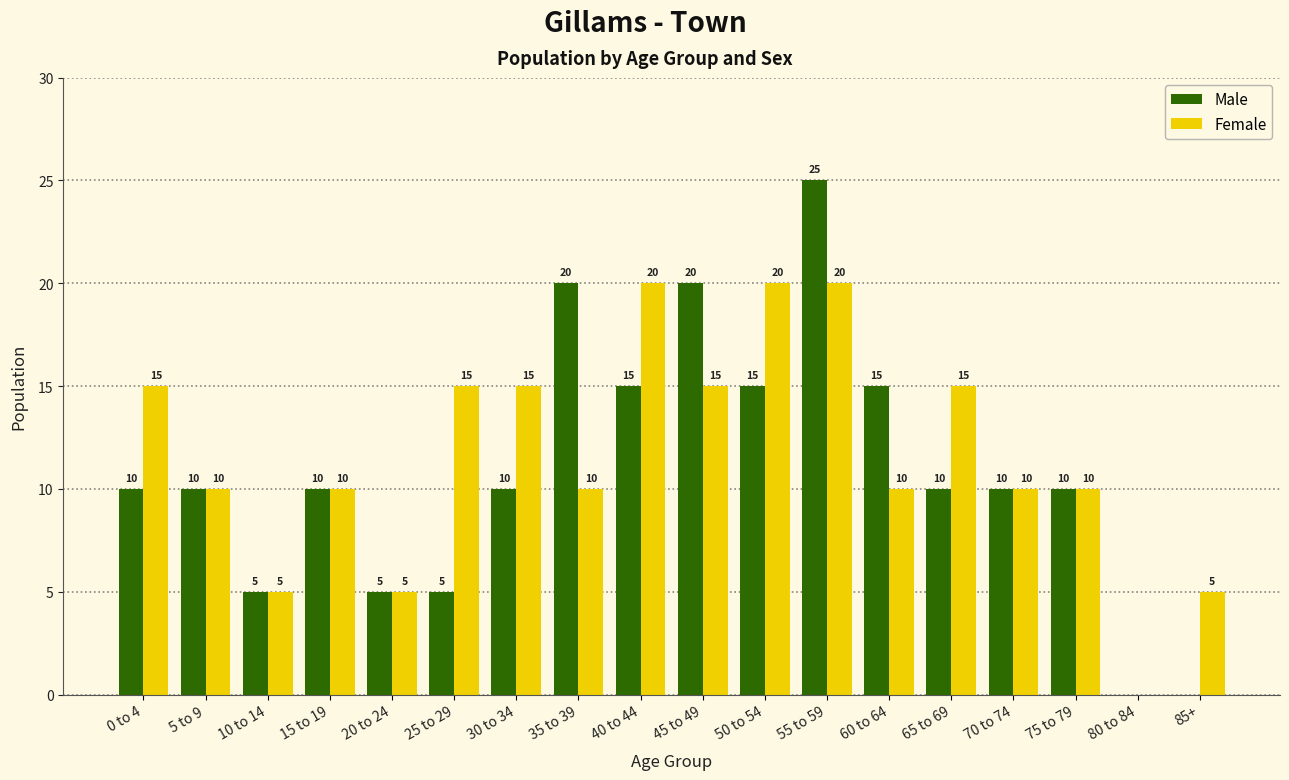

What are all the series names shown in the legend?

Male, Female